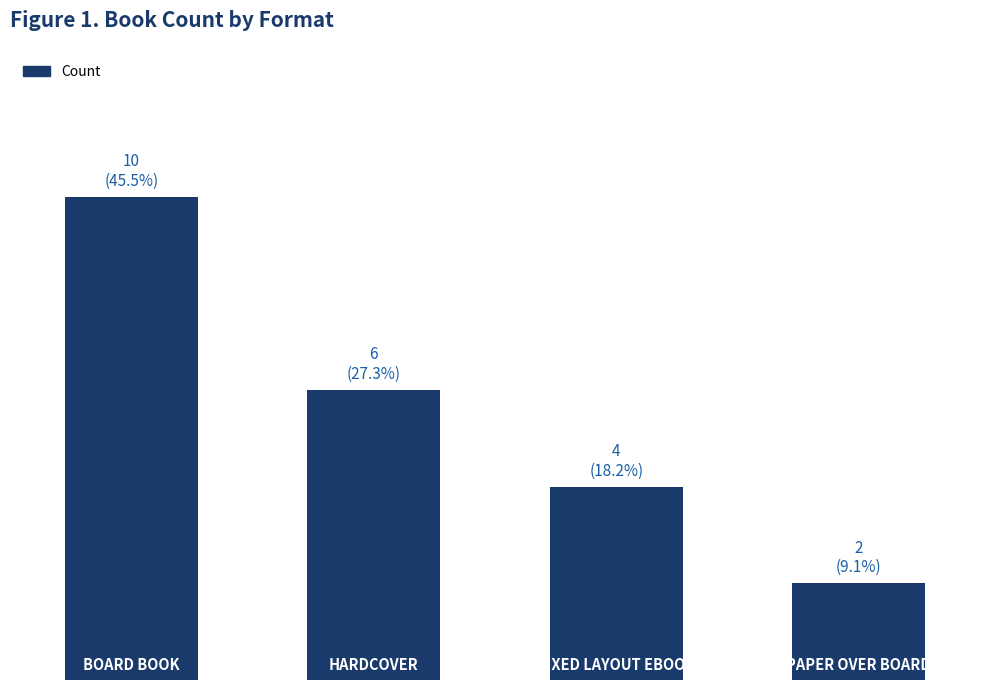

Are the bars horizontal?

No